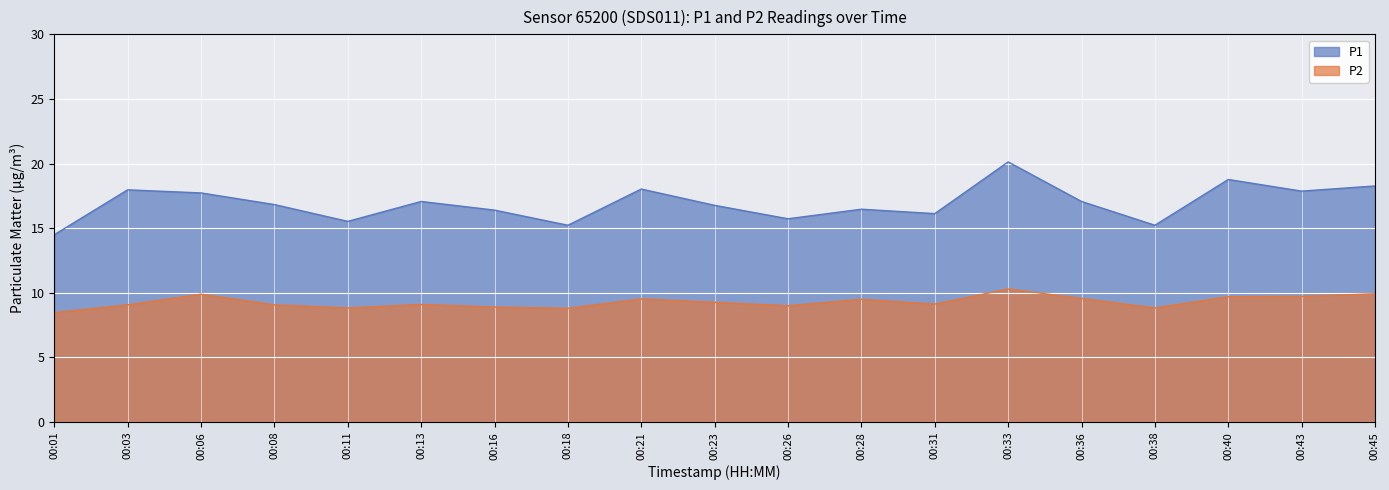

What is the difference between the maximum and second lowest values in the P2 series?

1.5